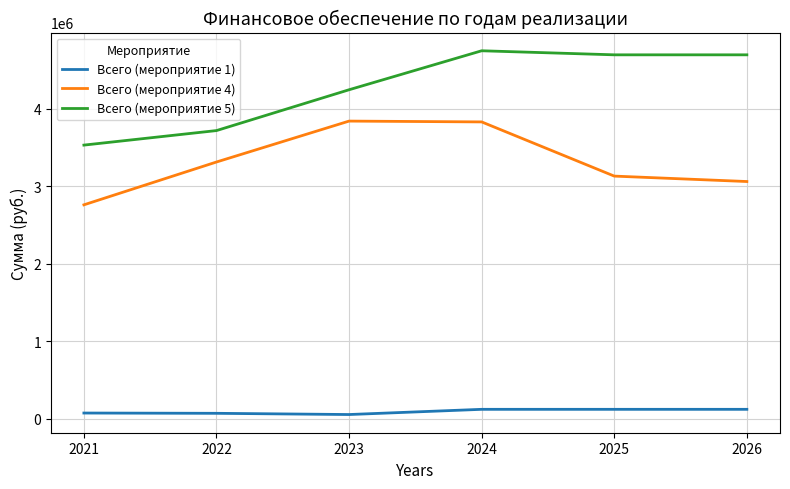

What is the difference between the highest and lowest values at 2026?

4575800.0